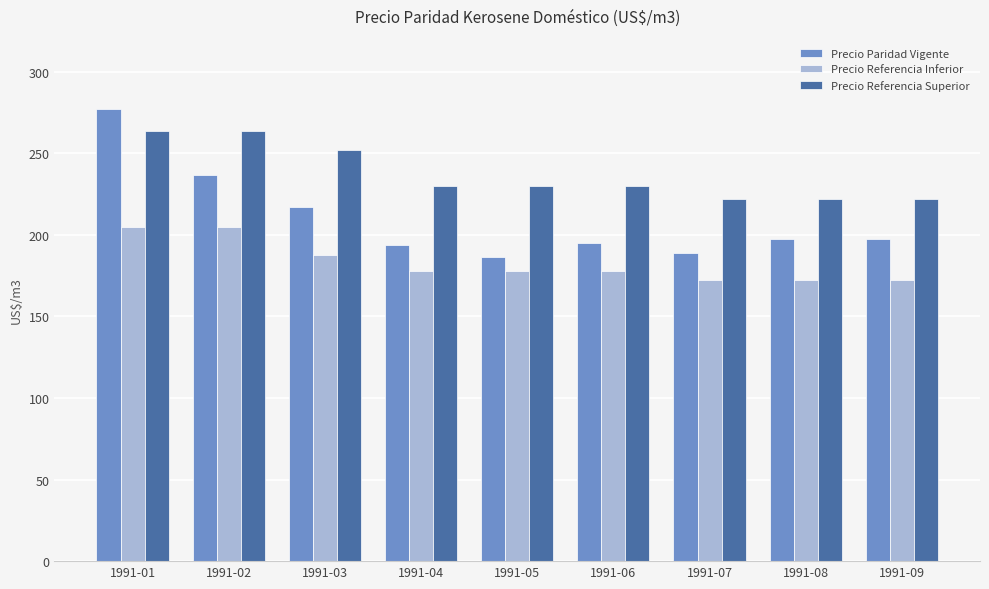

At 1991-01, list the series in order from largest to smallest.

Precio Paridad Vigente, Precio Referencia Superior, Precio Referencia Inferior